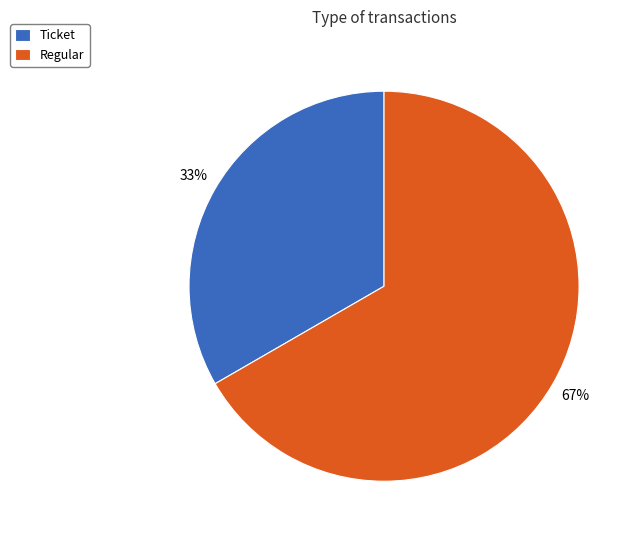

Is the sum of Ticket and Regular greater than half?

Yes